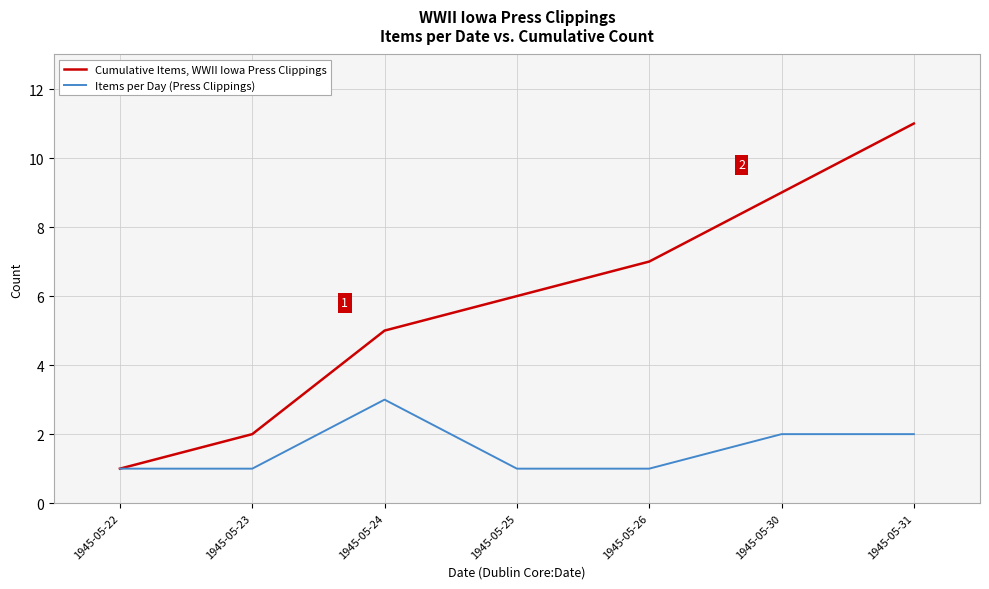

Rank the categories by Cumulative Items, WWII Iowa Press Clippings value from highest to lowest.

1945-05-31, 1945-05-30, 1945-05-26, 1945-05-25, 1945-05-24, 1945-05-23, 1945-05-22